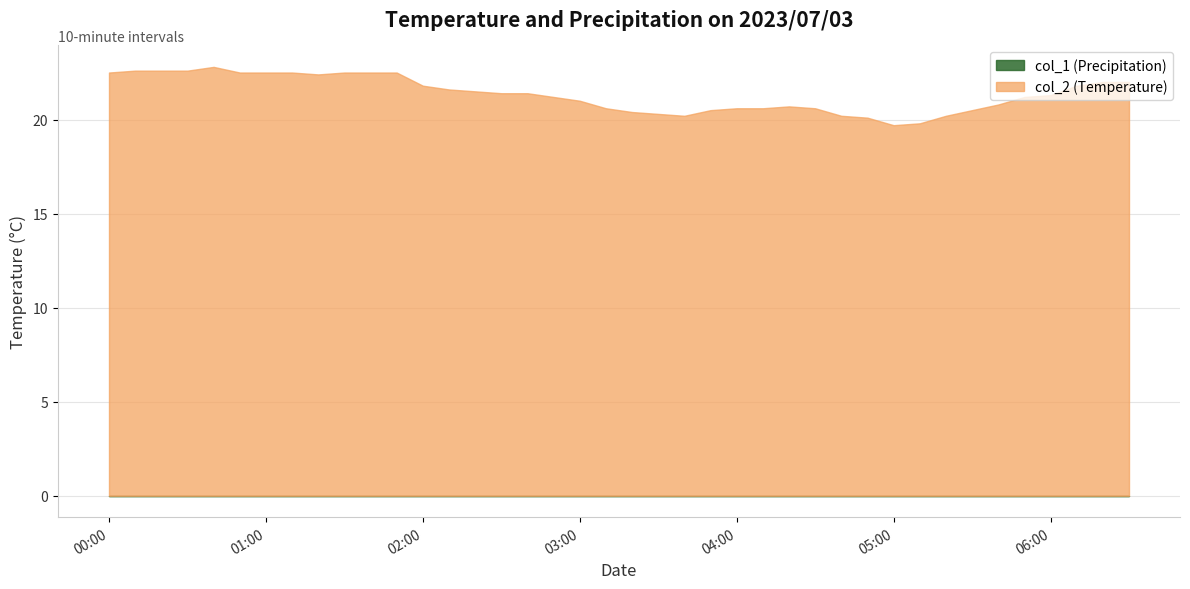

Does the chart have visible grid lines?

Yes